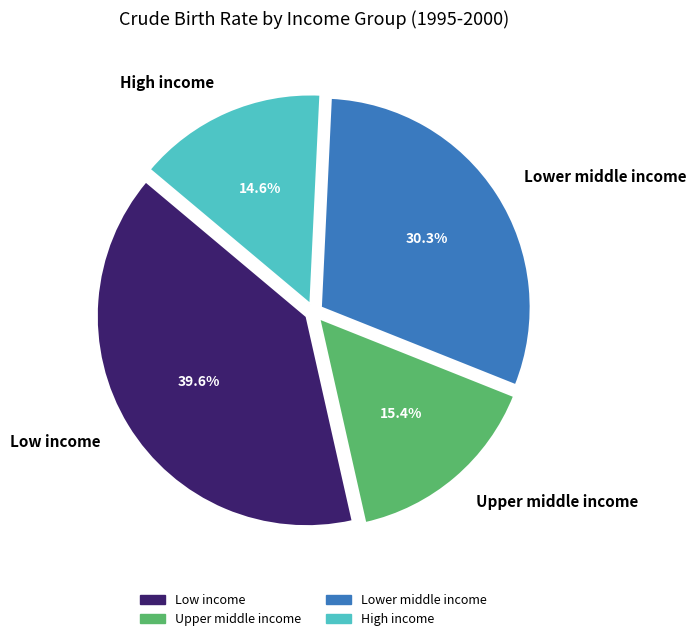

Count the number of slices in the pie.

4